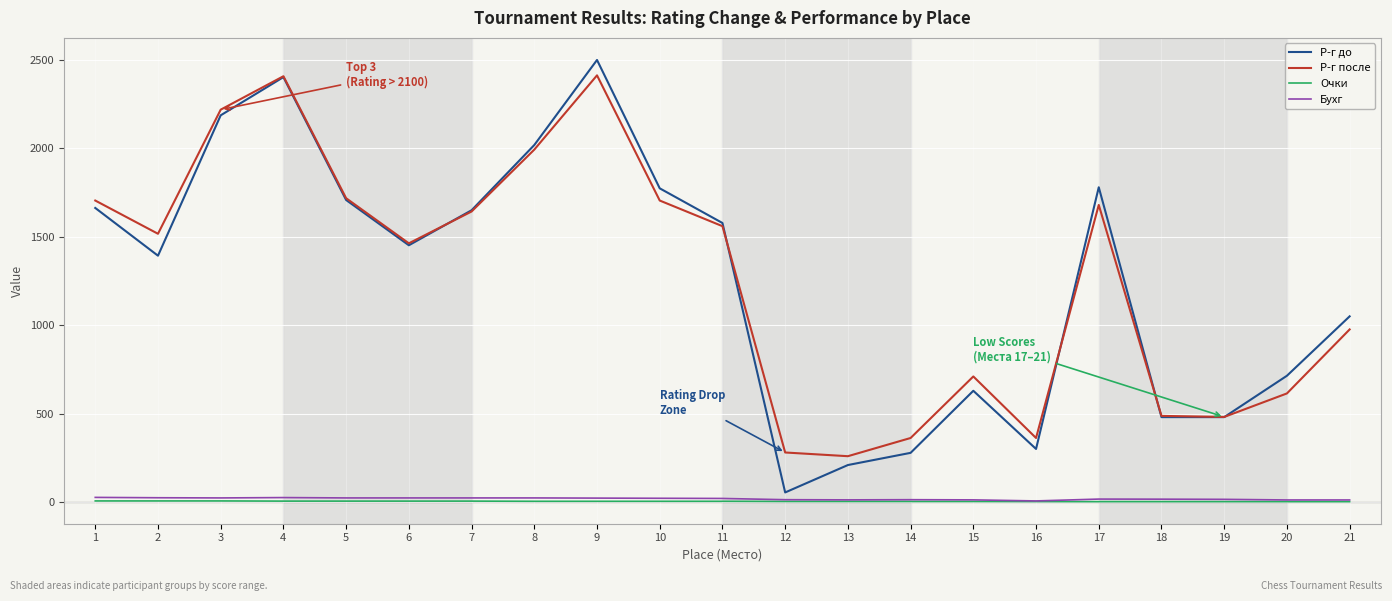

At how many categories does at least one series exceed 842?

13